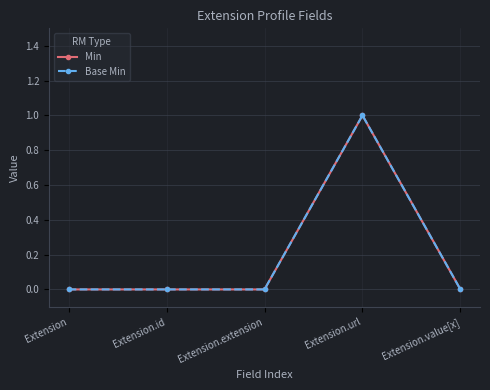

Count the Base Min values in the range 0 to 1.

5